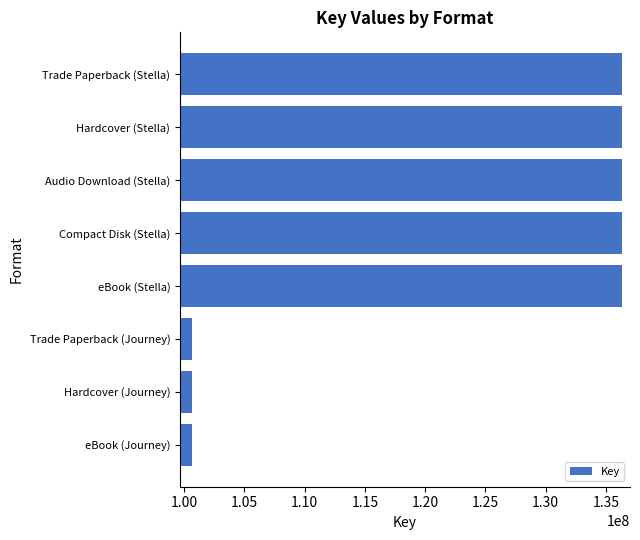

Reading top to bottom, extract all data points from this chart.

Trade Paperback (Stella)=136319476	Hardcover (Stella)=136319476	Audio Download (Stella)=136319476	Compact Disk (Stella)=136319476	eBook (Stella)=136319476	Trade Paperback (Journey)=100663226	Hardcover (Journey)=100663226	eBook (Journey)=100663226